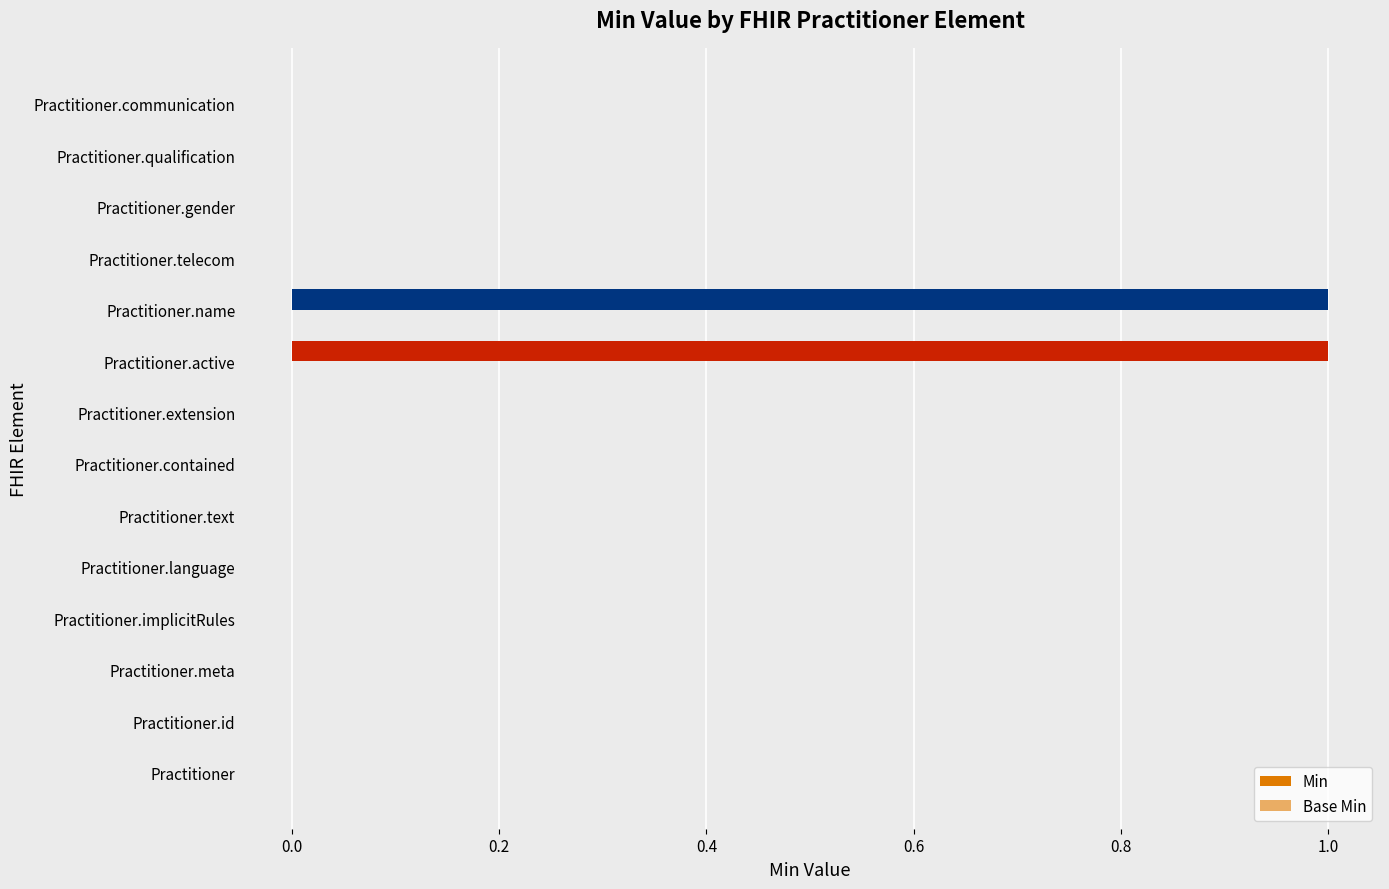

How many distinct data groups are displayed?

1